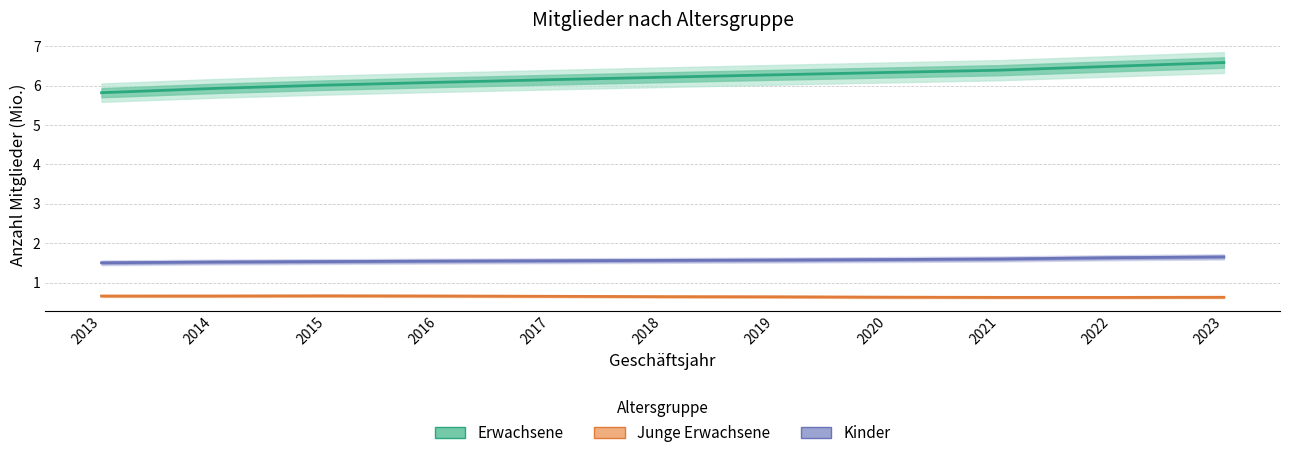

At which category does the chart reach its peak across all series?

2023